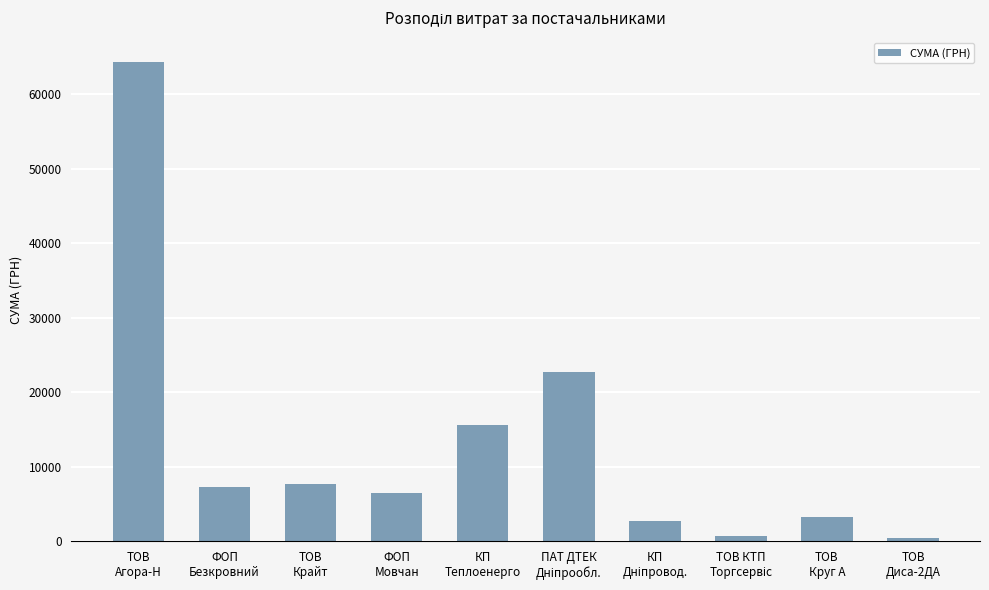

Count the number of categories in the chart.

10